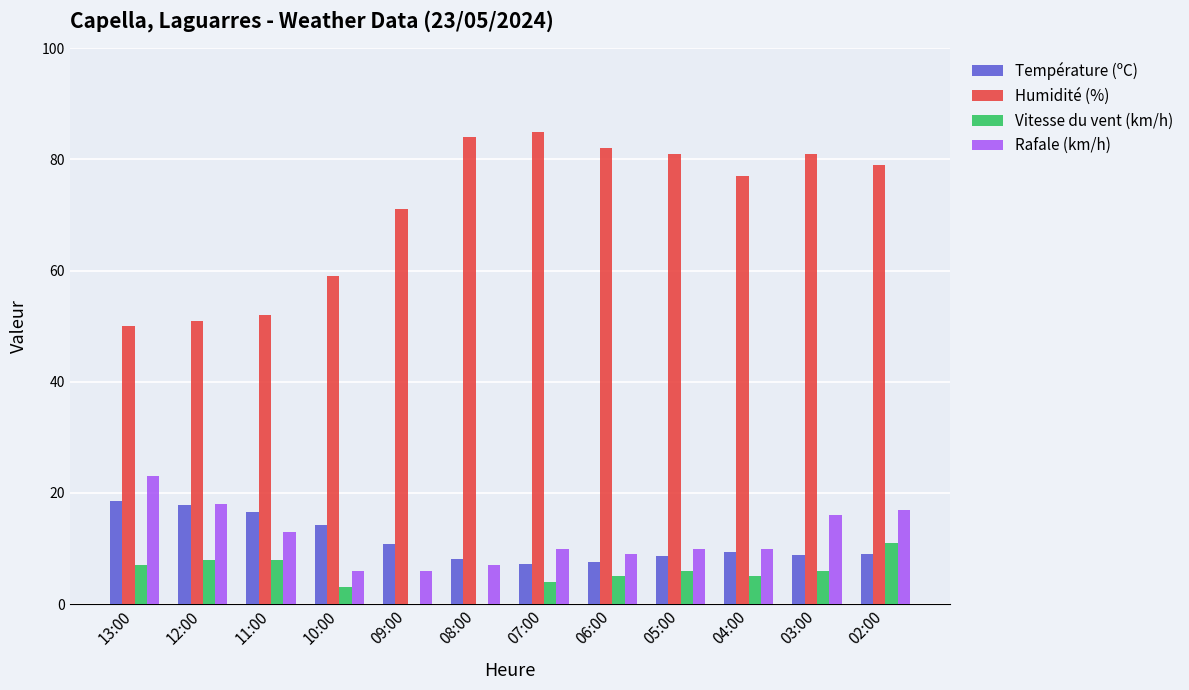

Does the chart contain stacked bars?

No